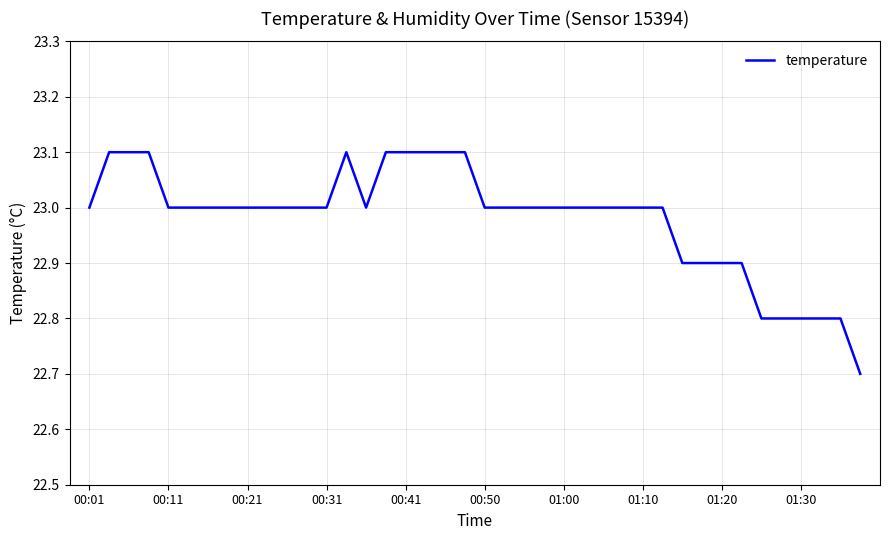

What is the maximum value shown in the chart?

23.1